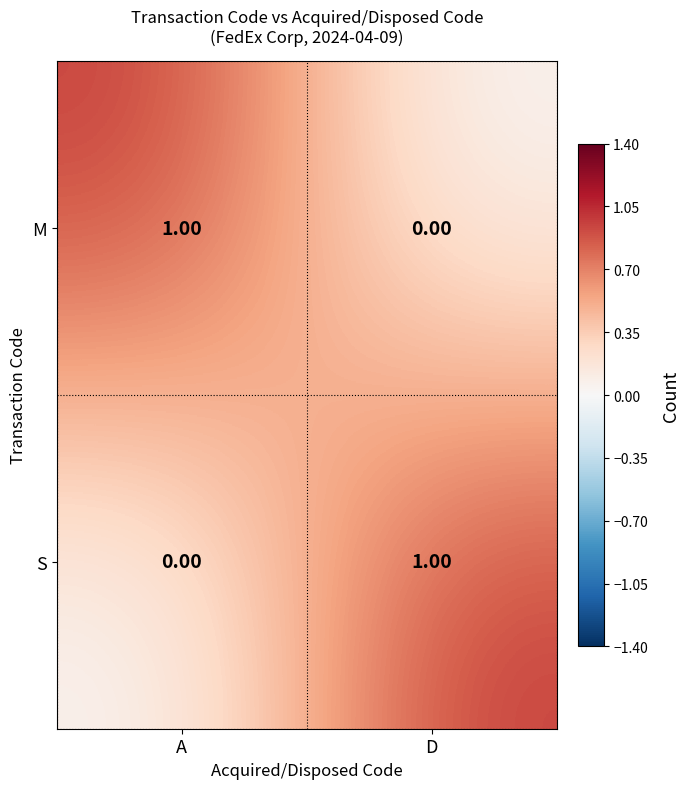

At which label is M closest to 0?

D